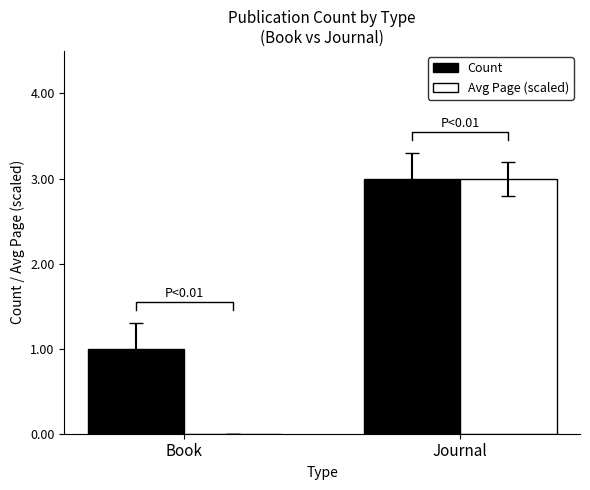

At which label is Count closest to 2?

Book